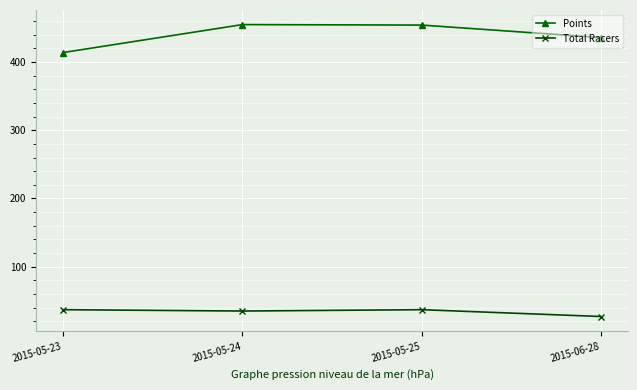

What is the sum of all Points values?

1758.4